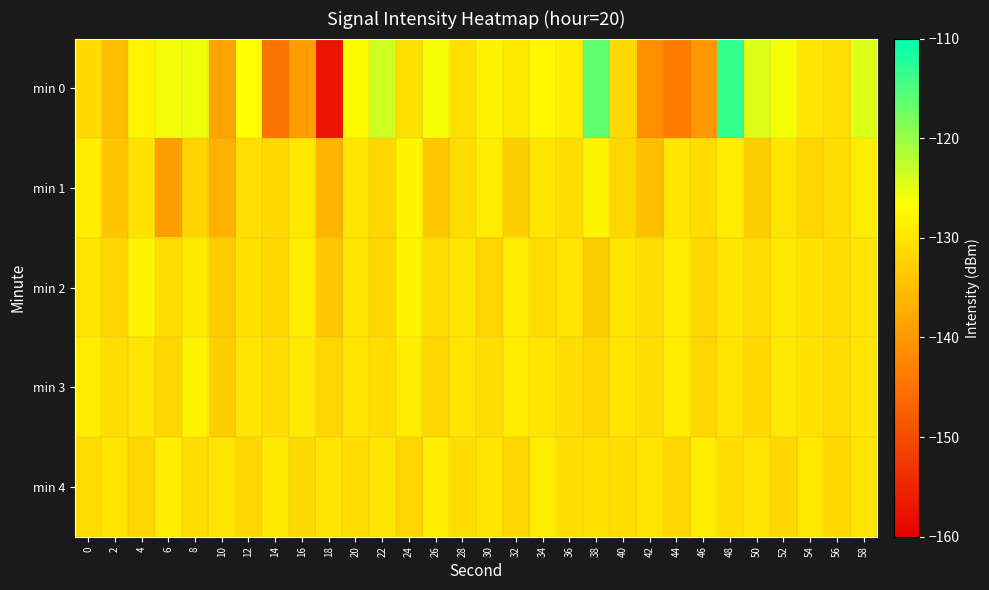

What is the difference between the highest and lowest values at 42?

11.4